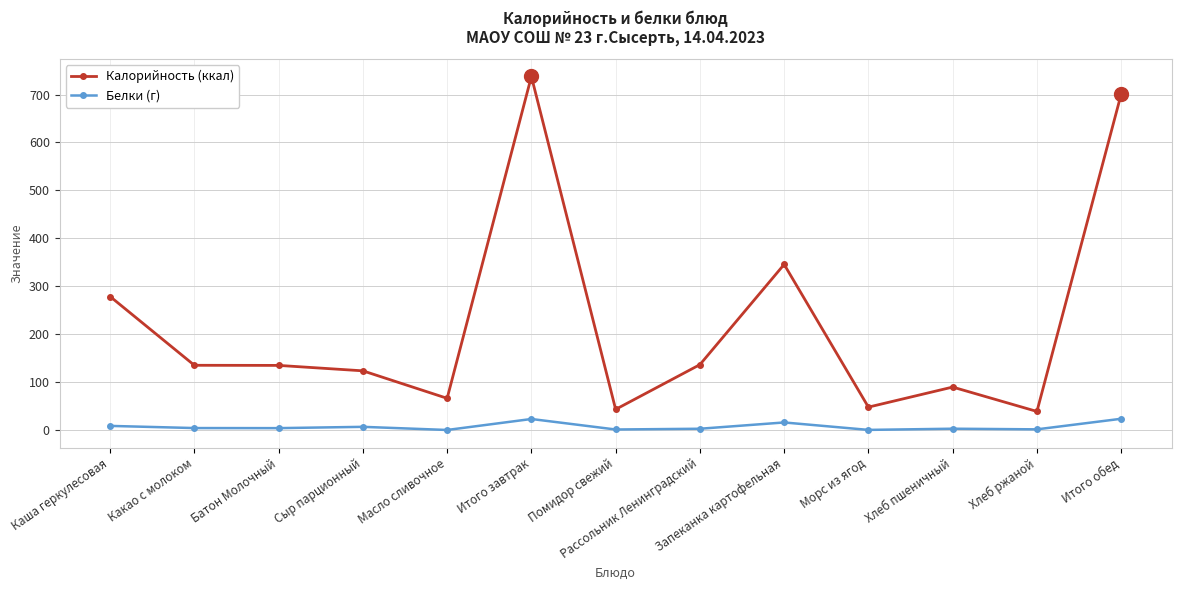

True or false: Калорийность (ккал) has more than 2 interior local peaks.

True